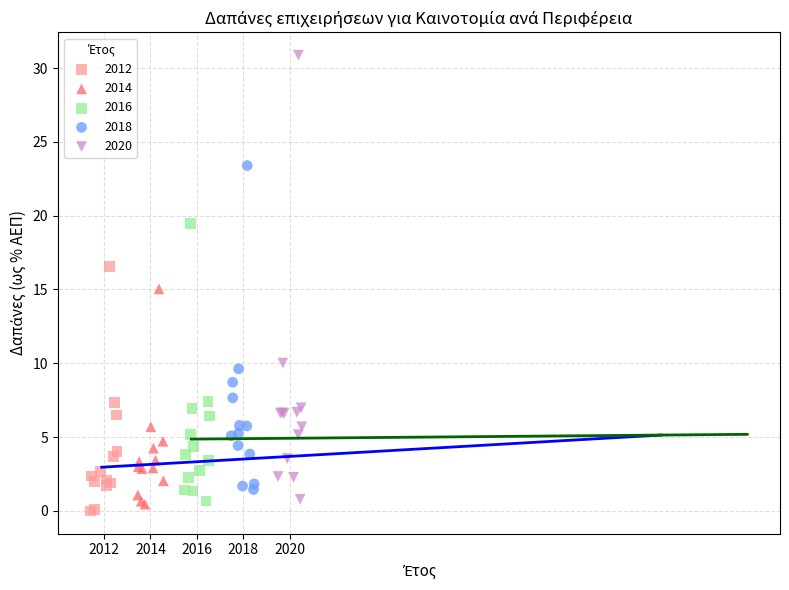

Which series has the largest Y range (max minus min)?

2020